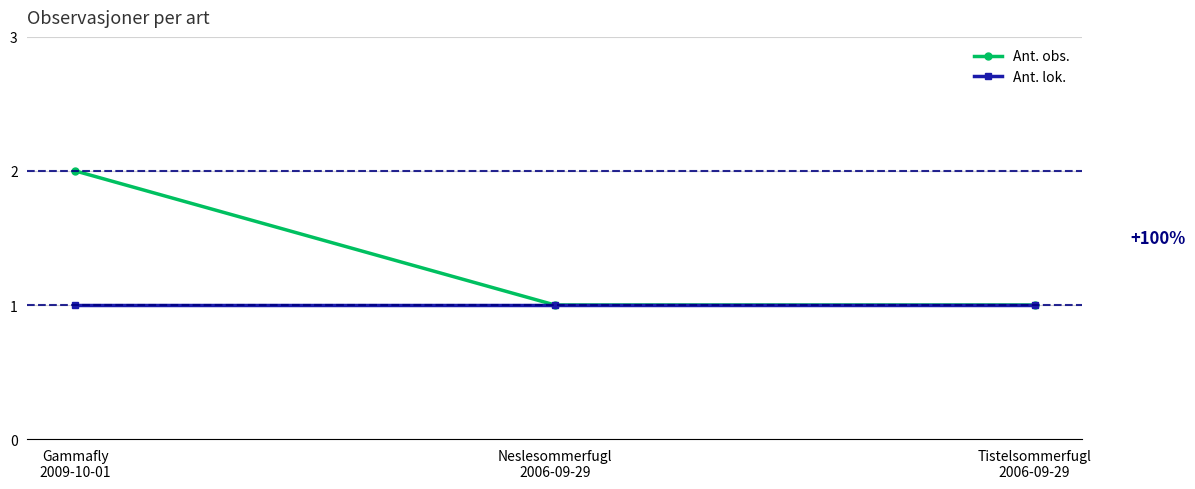

How many series are shown in this chart?

2